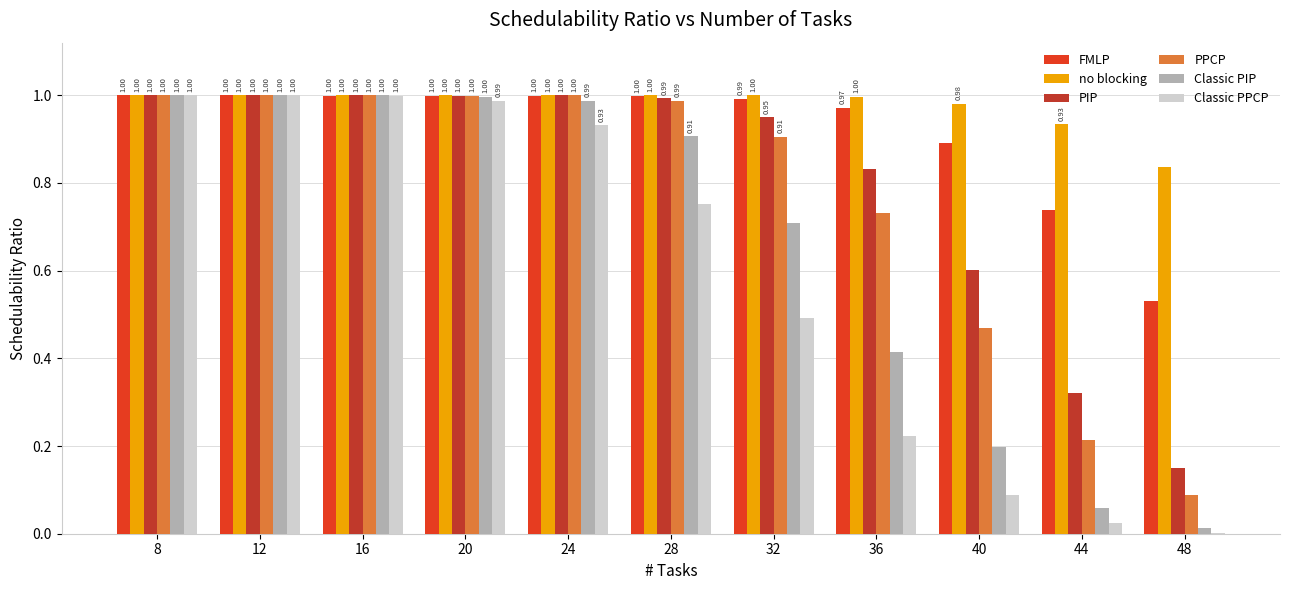

Which has a higher value, 16 or 36?

16